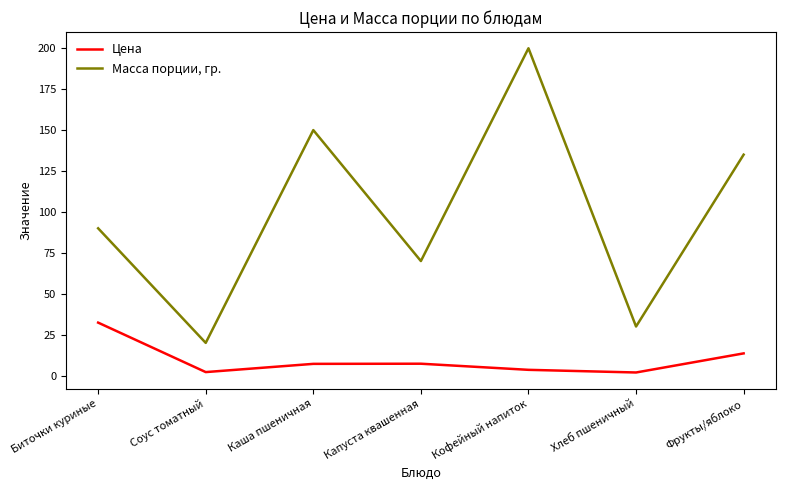

What is the difference between the maximum and second lowest values in the Цена series?

30.2